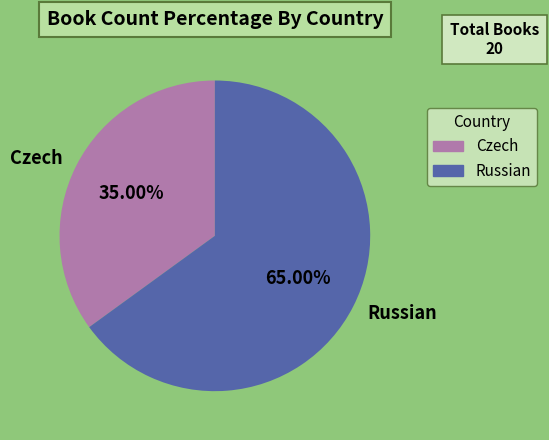

Rank the categories by value from highest to lowest.

Russian, Czech